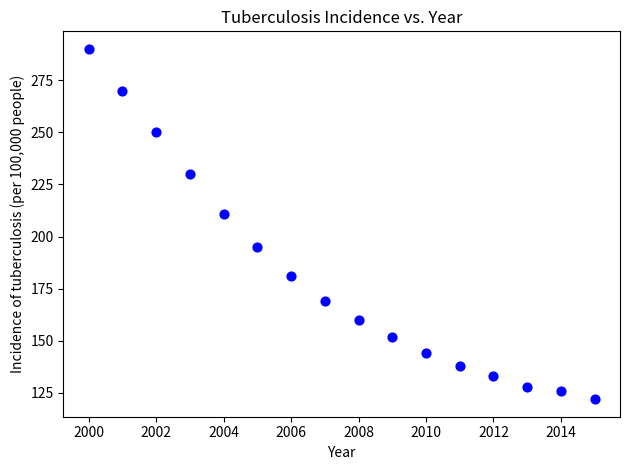

What is the range of Y values (max minus min)?

168